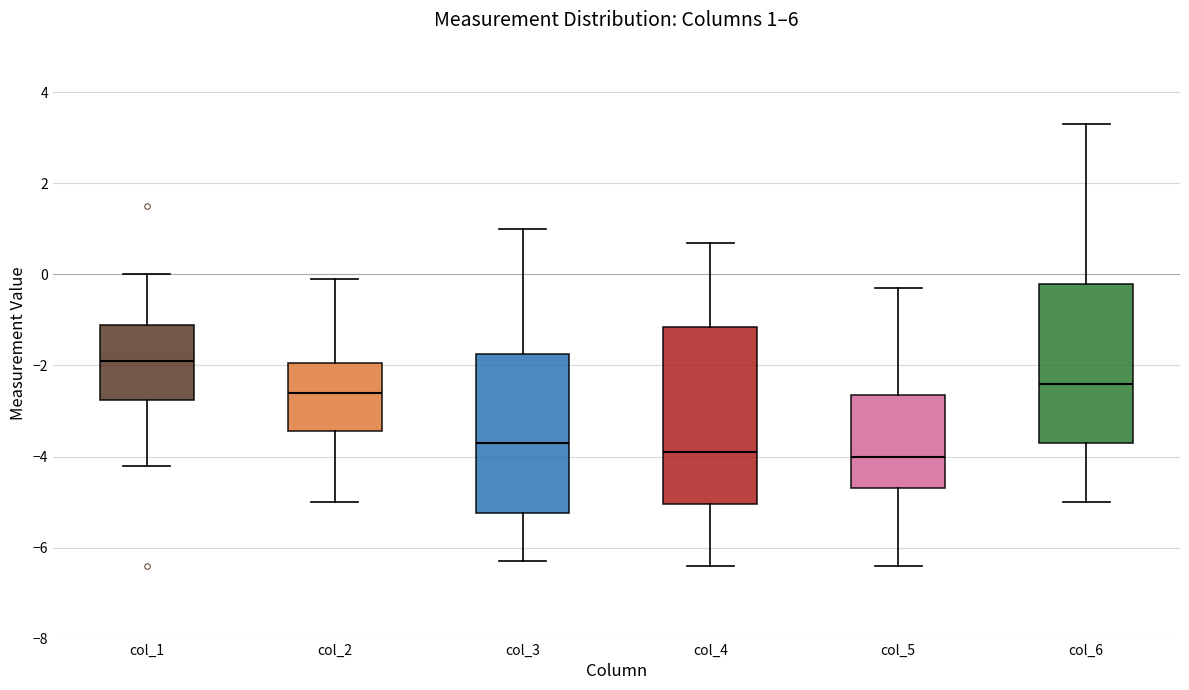

Comparing the boxes themselves (not the whiskers), which one is the tallest?

col_4